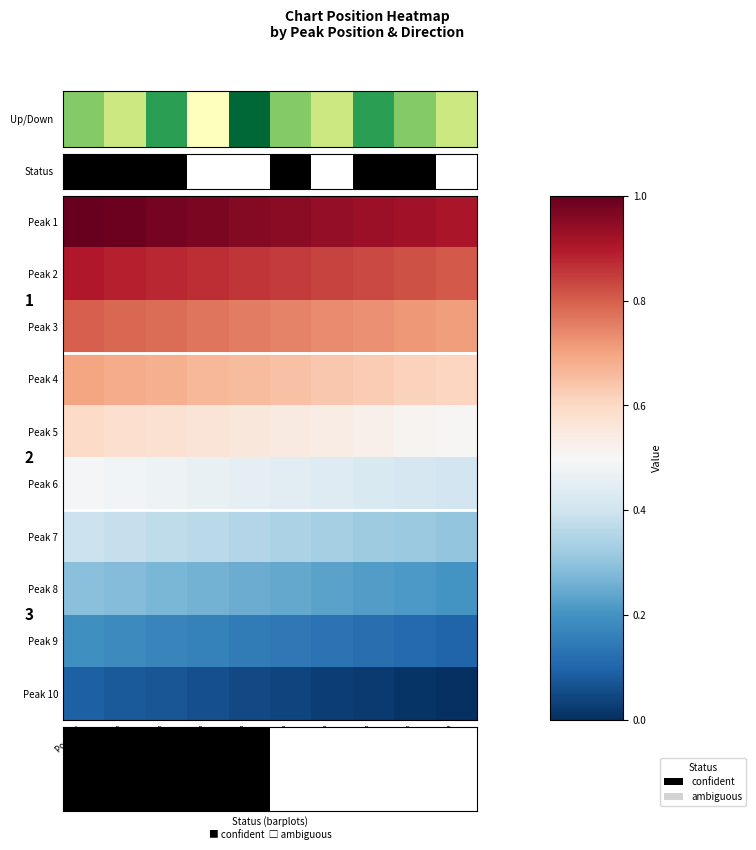

What is the average value of the Peak 3 series?

0.8